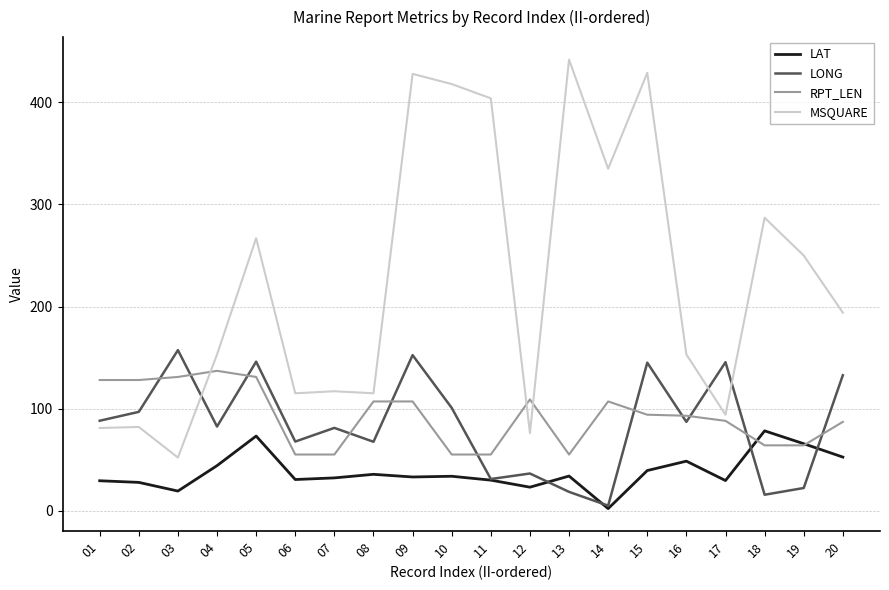

How many lines are shown in the chart?

4